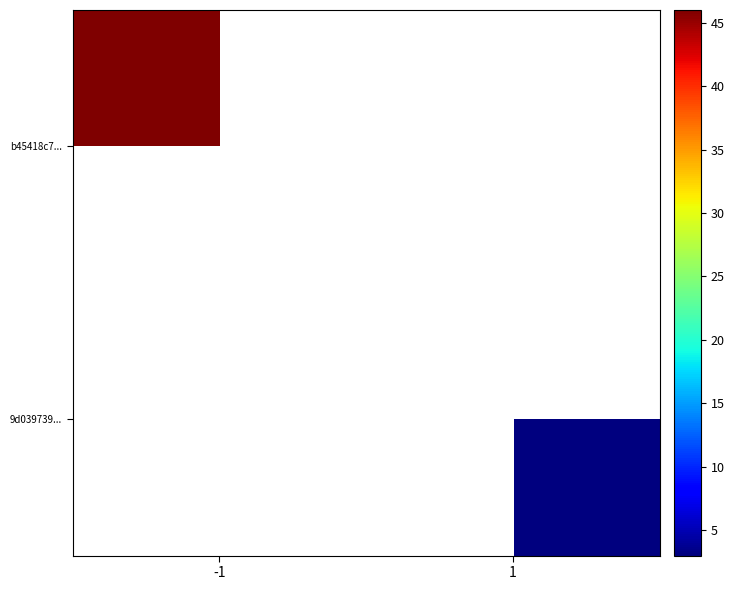

The 9d039739... series shows 3.0 at 1. True or false?

True